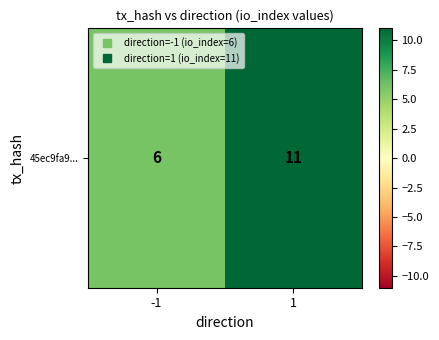

Which category has the highest value across all series?

1